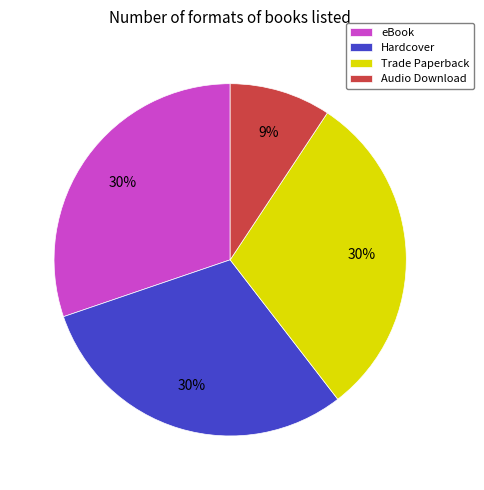

What is the ratio of the value at eBook to the value at Hardcover?

1.0